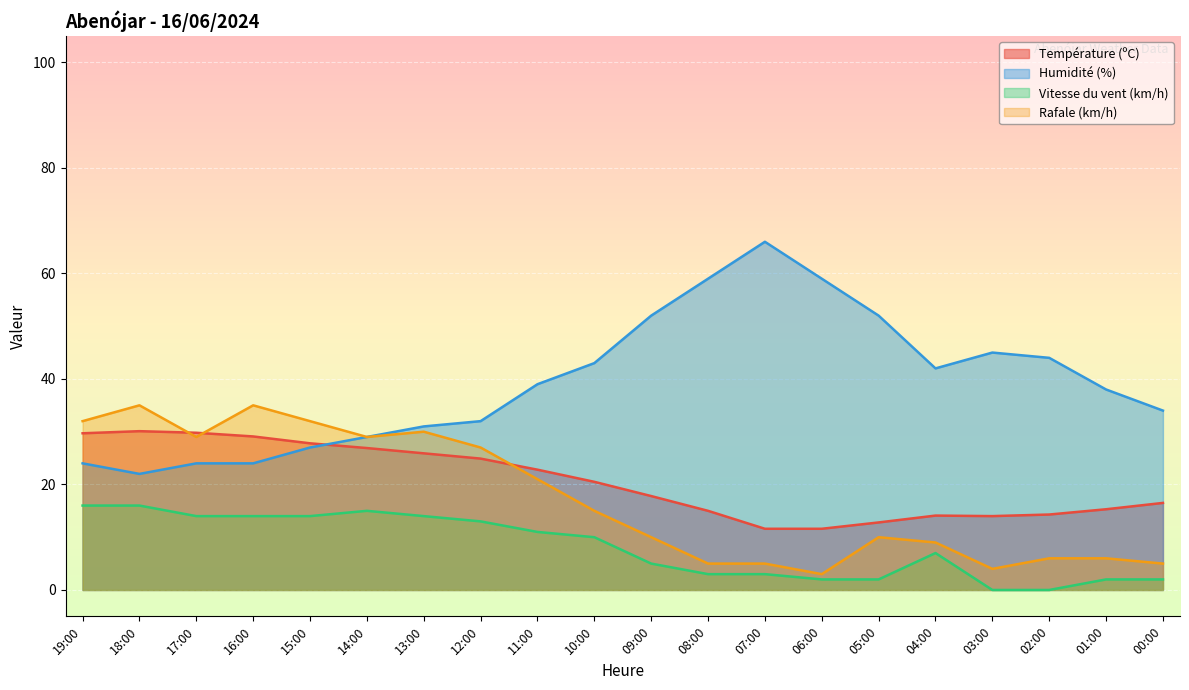

Does the chart display data point markers on the line(s)?

No